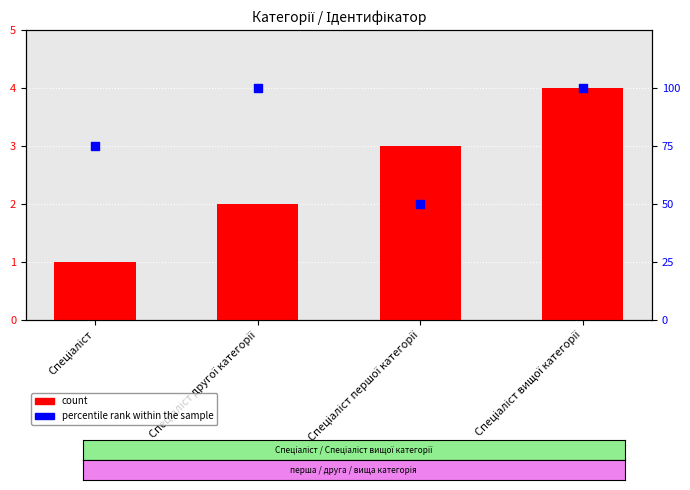

At how many categories does at least one series exceed 98?

2